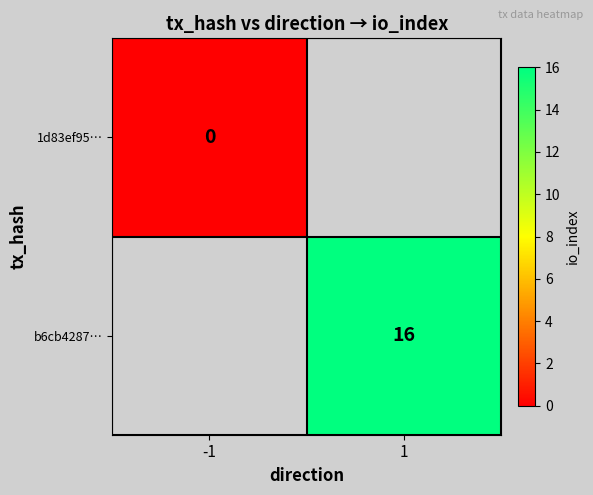

The b6cb4287… series shows 10.2 at 1. True or false?

False